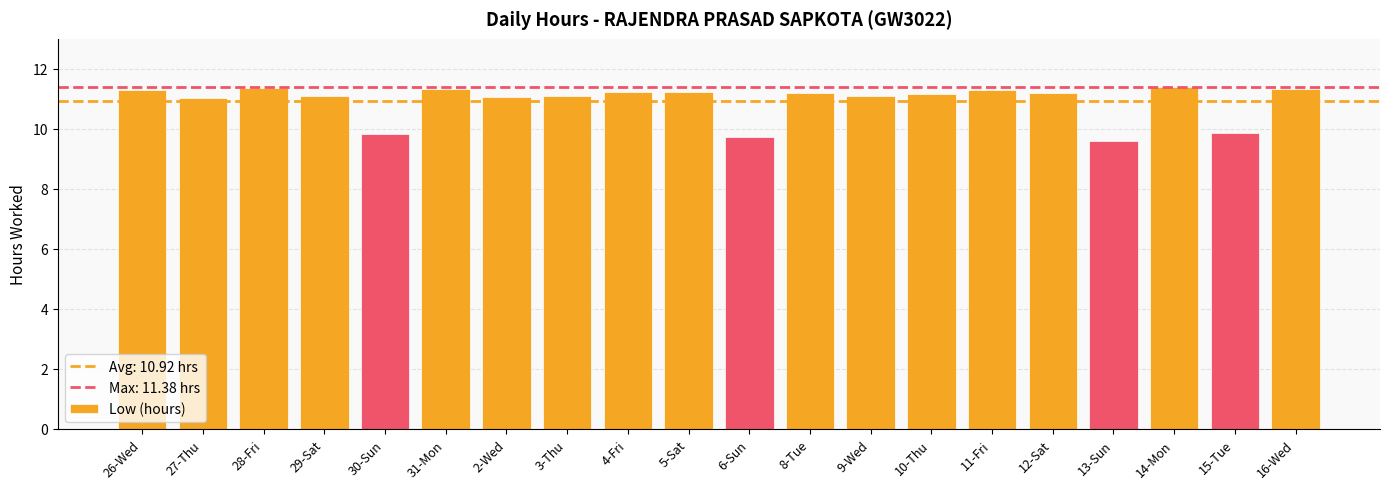

At which category does the chart reach its minimum across all series?

13-Sun